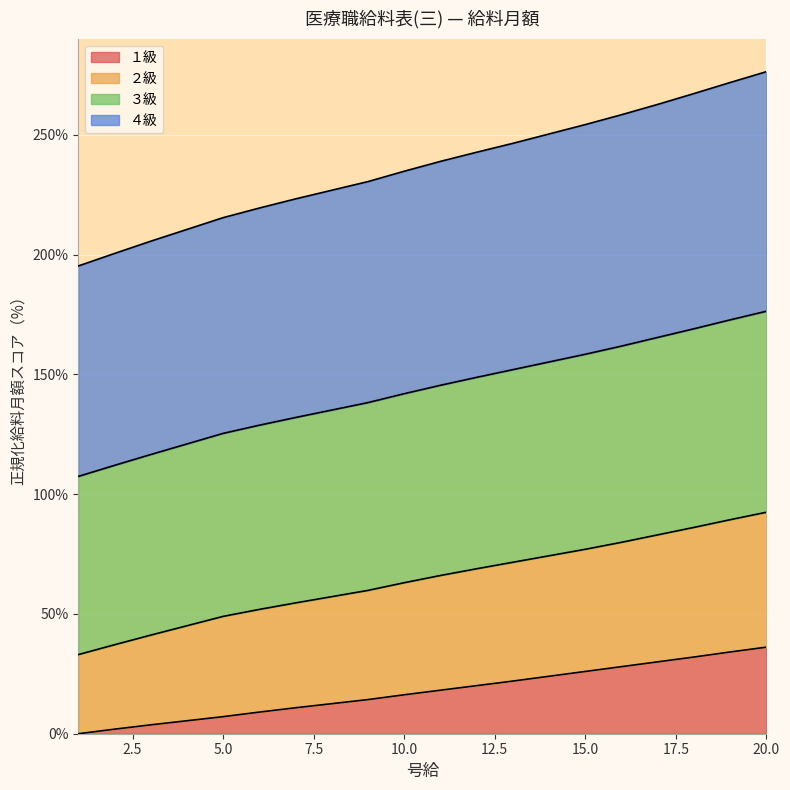

How many categories are shown in the chart?

20